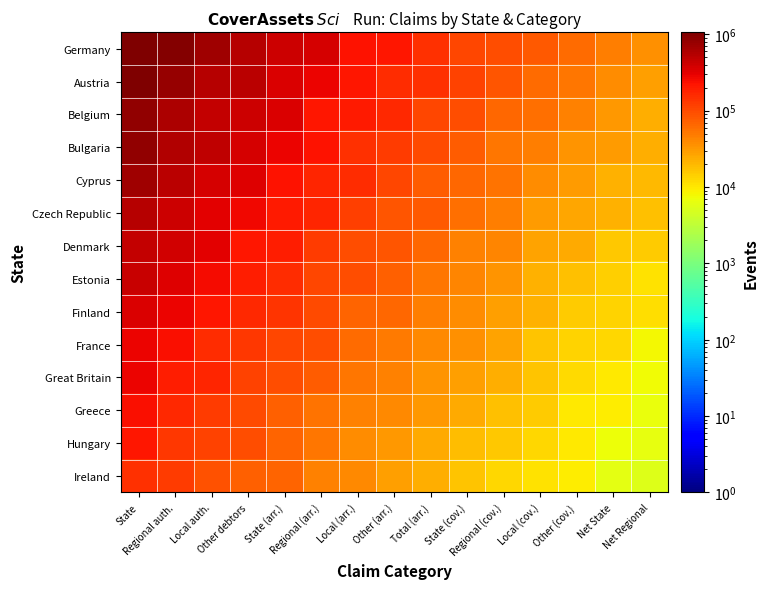

Rank the series by their maximum value, from lowest to highest.

Ireland, Hungary, Greece, Great Britain, France, Finland, Estonia, Denmark, Czech Republic, Cyprus, Bulgaria, Belgium, Germany, Austria